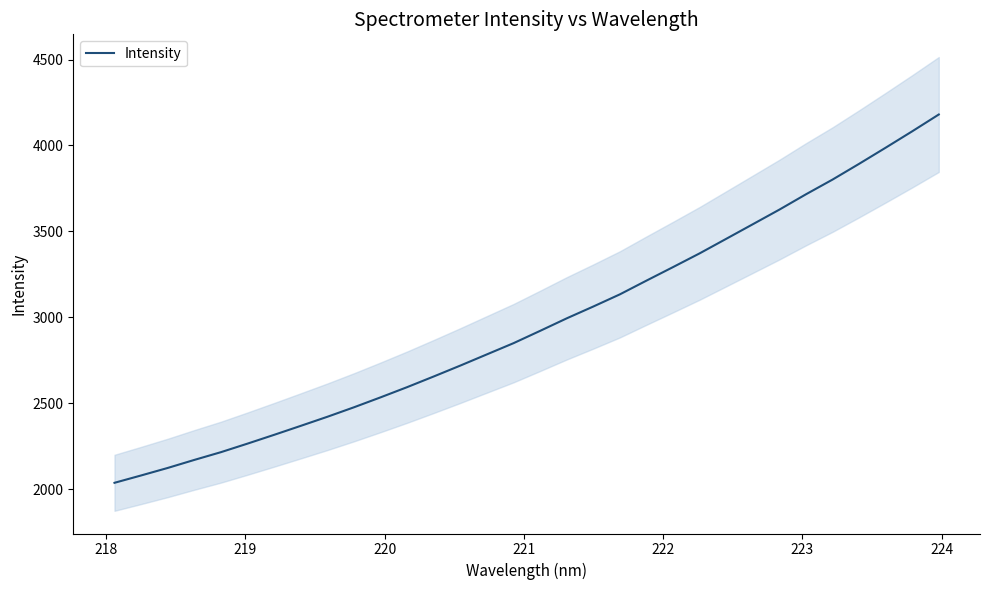

What is the lowest value of the Intensity series?

2037.3